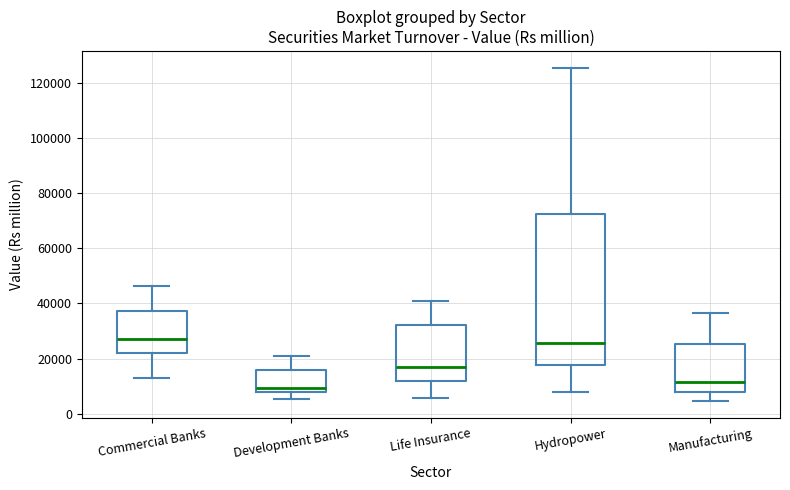

Reading left to right, read every box against the y-axis: the position of its median line, the range the box covers, and the ends of its whiskers. The values are not printed on the chart, so give them approximately, as read against the axis.

Commercial Banks: median 26000, box 22000 to 38000, whiskers 14000 to 46000
Development Banks: median 10000, box 8000 to 16000, whiskers 6000 to 22000
Life Insurance: median 18000, box 12000 to 32000, whiskers 6000 to 40000
Hydropower: median 26000, box 18000 to 72000, whiskers 8000 to 126000
Manufacturing: median 12000, box 8000 to 26000, whiskers 4000 to 36000